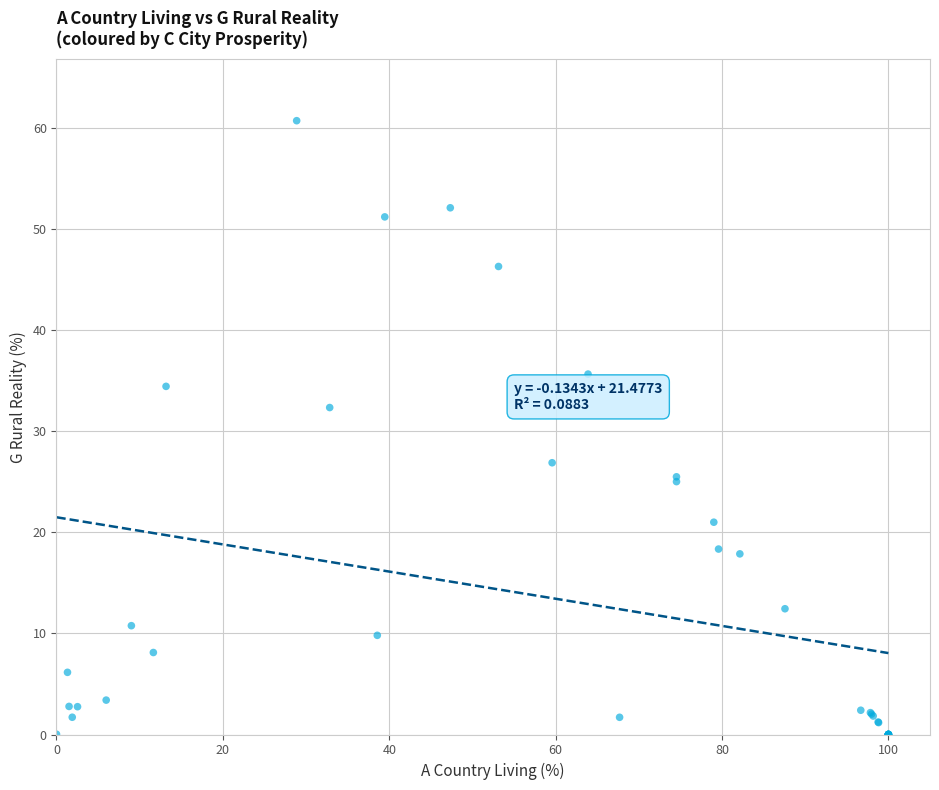

What Y value in the scatter plot is closest to 30?

32.3